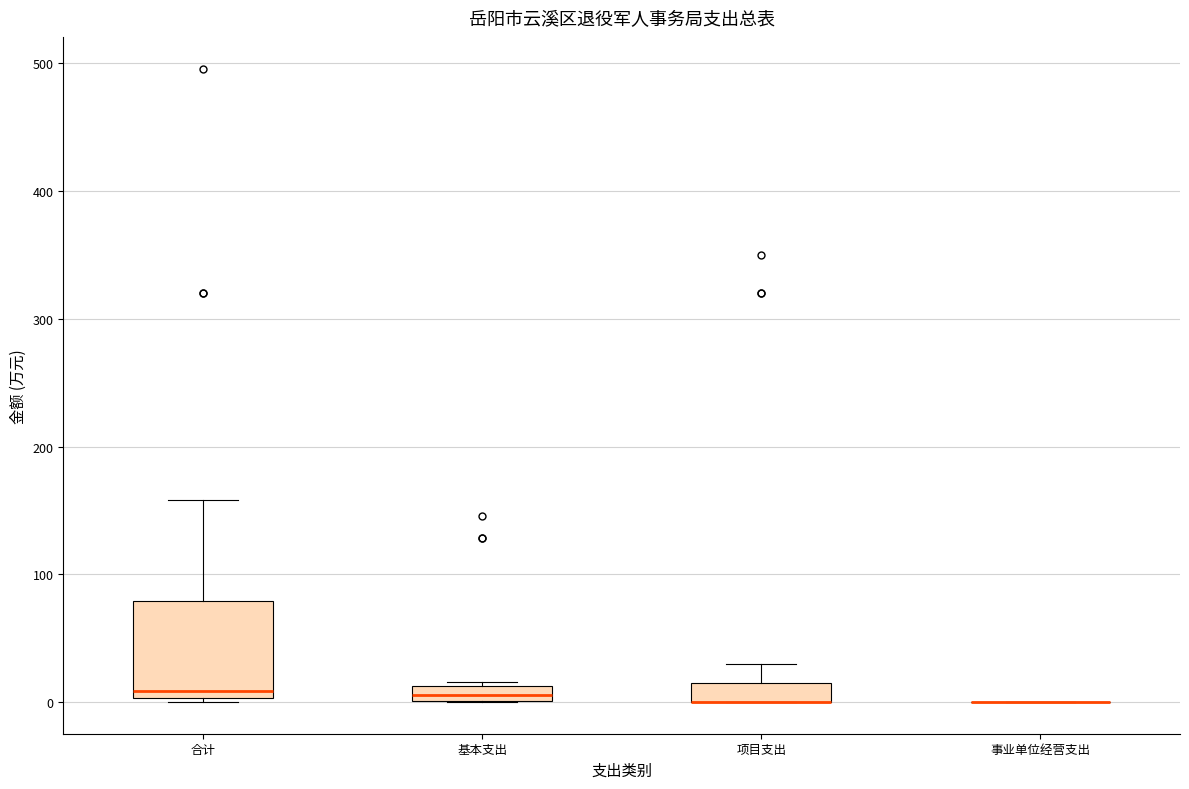

Where is the upper edge of the box for 基本支出 on the y-axis? The values are not printed on the chart, so give them approximately, as read against the axis.

10